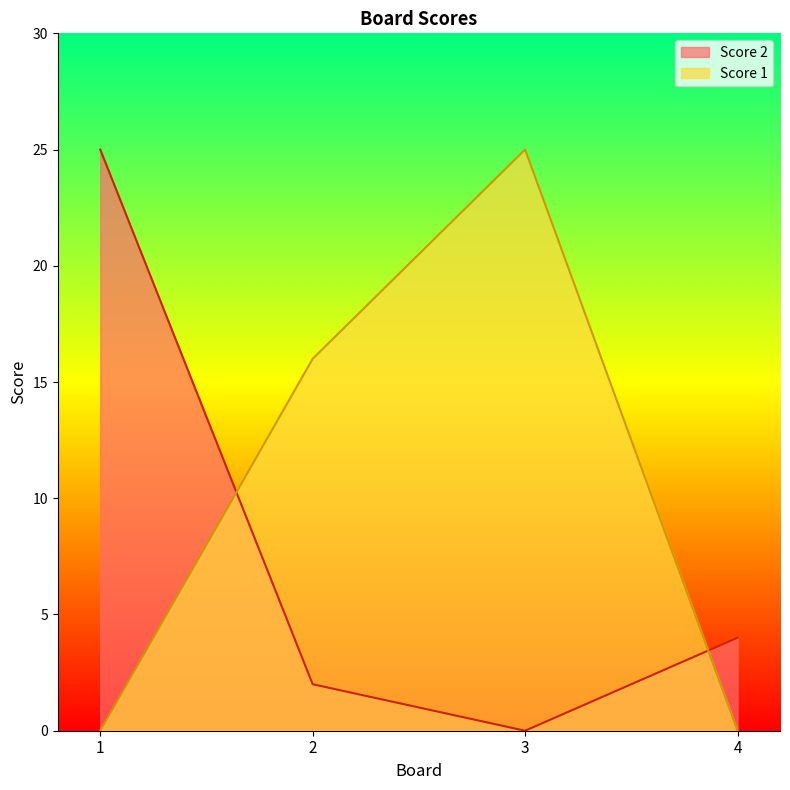

List the series in order of their overall mean, highest first.

Score 1, Score 2